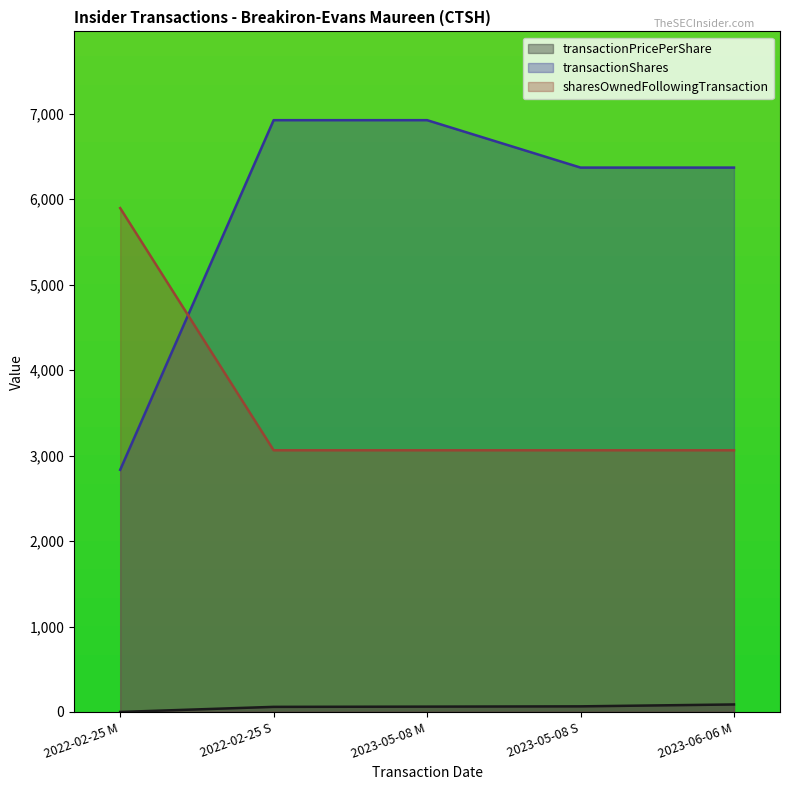

True or false: sharesOwnedFollowingTransaction has more than 0 interior local peaks.

False